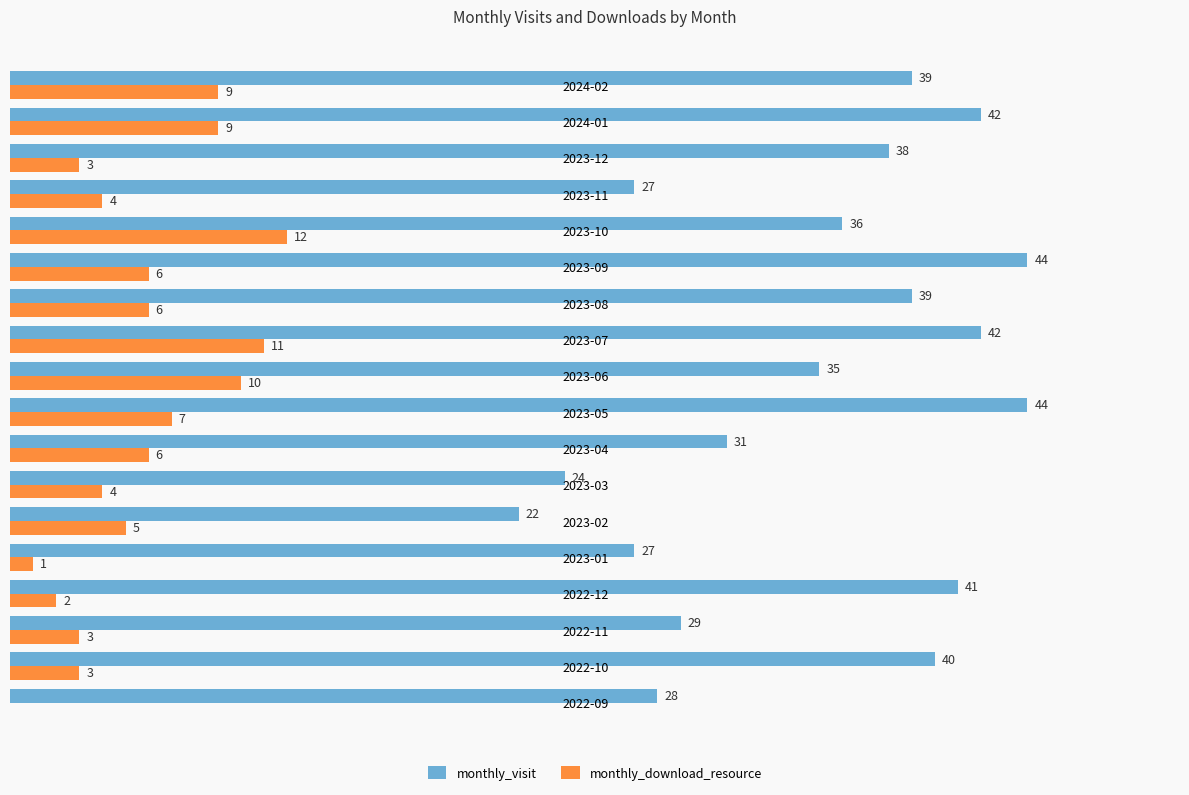

Is the value of monthly_download_resource at 2023-04 greater than the value of monthly_visit at 2023-10?

No